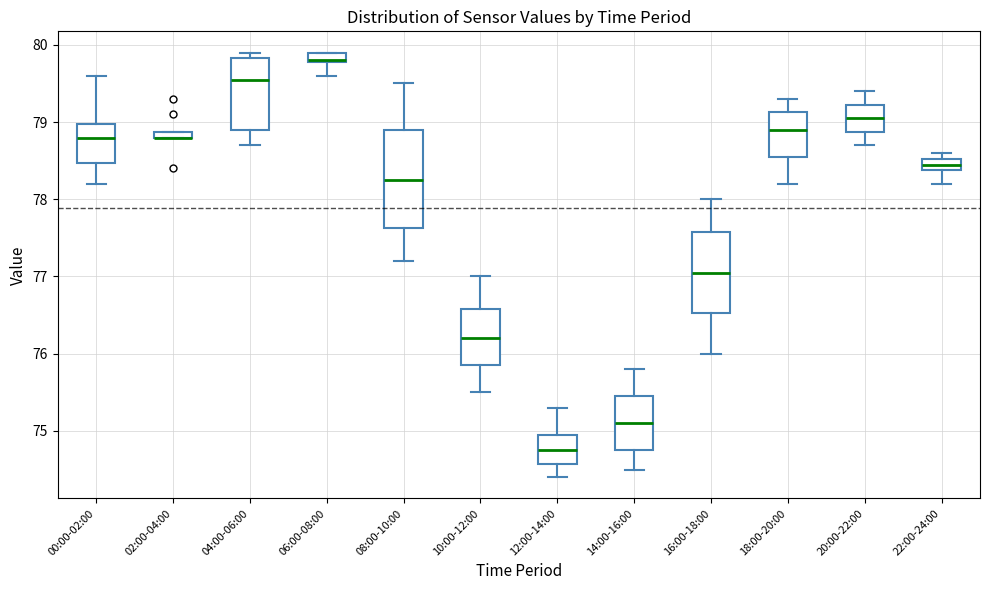

Comparing the boxes themselves (not the whiskers), which one is the tallest?

08:00-10:00